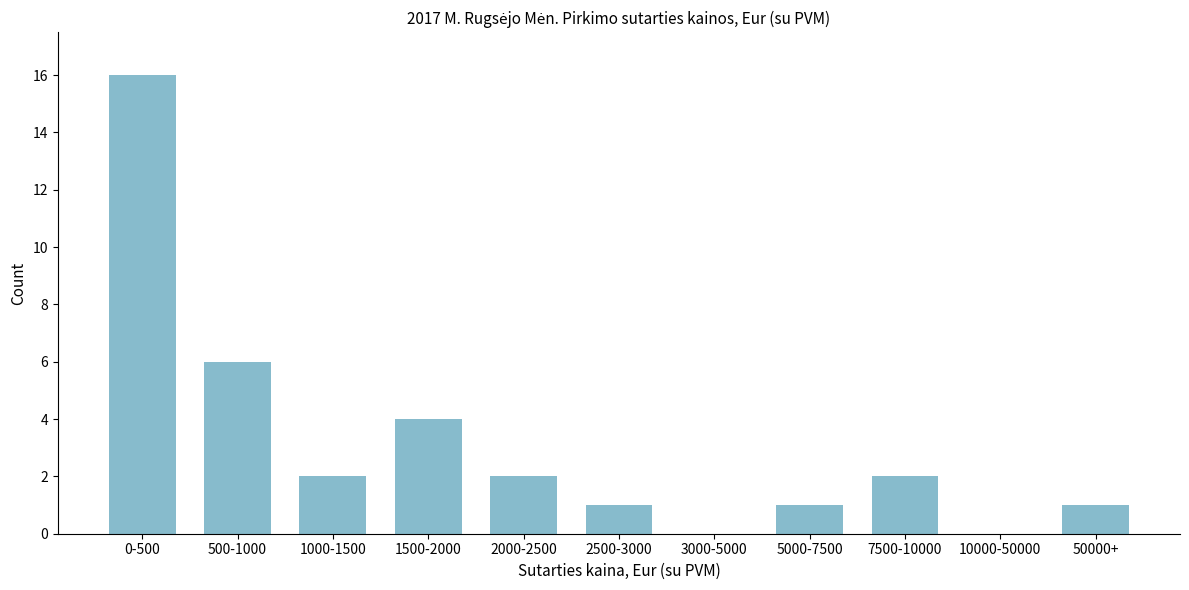

Reading left to right, what are all the values shown in this chart?

0-500=16	500-1000=6	1000-1500=2	1500-2000=4	2000-2500=2	2500-3000=1	3000-5000=0	5000-7500=1	7500-10000=2	10000-50000=0	50000+=1